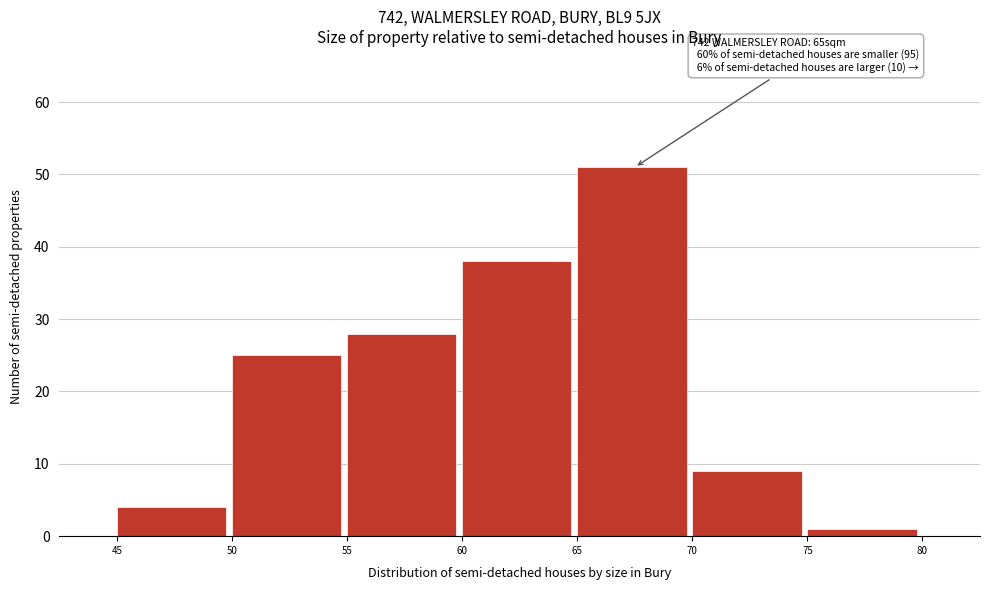

Which range on the x-axis has the tallest bar?

65 to 70